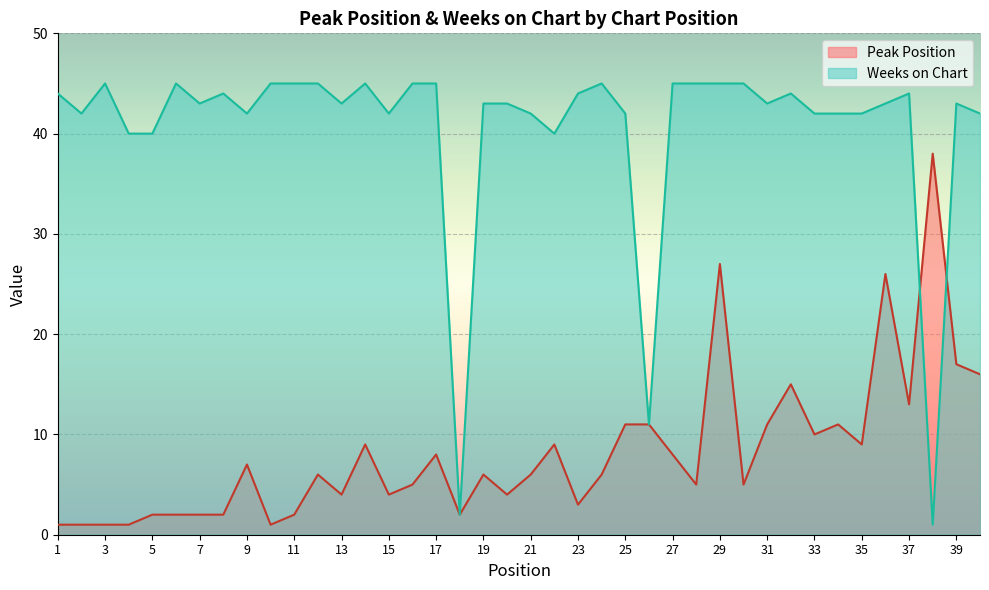

Reading left to right, extract all data points from this chart.

Peak Position: 1=1	2=1	3=1	4=1	5=2	6=2	7=2	8=2	9=7	10=1	11=2	12=6	13=4	14=9	15=4	16=5	17=8	18=2	19=6	20=4	21=6	22=9	23=3	24=6	25=11	26=11	27=8	28=5	29=27	30=5	31=11	32=15	33=10	34=11	35=9	36=26	37=13	38=38	39=17	40=16
Weeks on Chart: 1=44	2=42	3=45	4=40	5=40	6=45	7=43	8=44	9=42	10=45	11=45	12=45	13=43	14=45	15=42	16=45	17=45	18=2	19=43	20=43	21=42	22=40	23=44	24=45	25=42	26=11	27=45	28=45	29=45	30=45	31=43	32=44	33=42	34=42	35=42	36=43	37=44	38=1	39=43	40=42